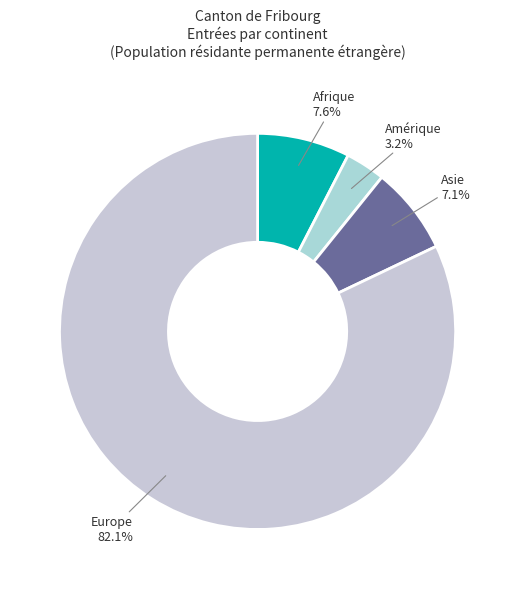

What is the largest slice in the pie chart?

Europe